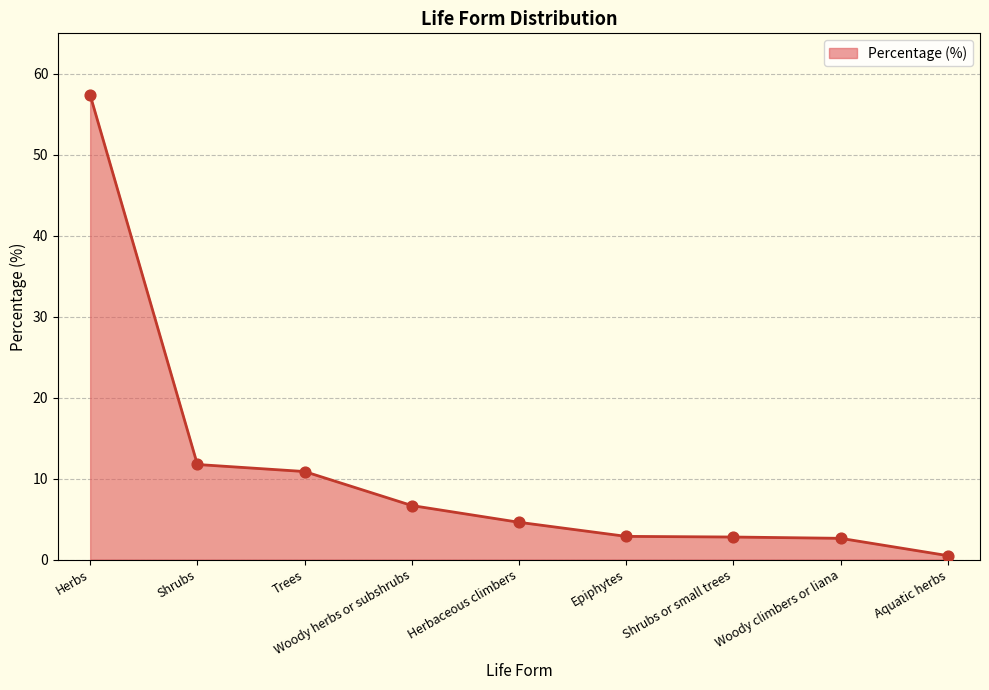

Which has a higher value, Herbaceous climbers or Epiphytes?

Herbaceous climbers